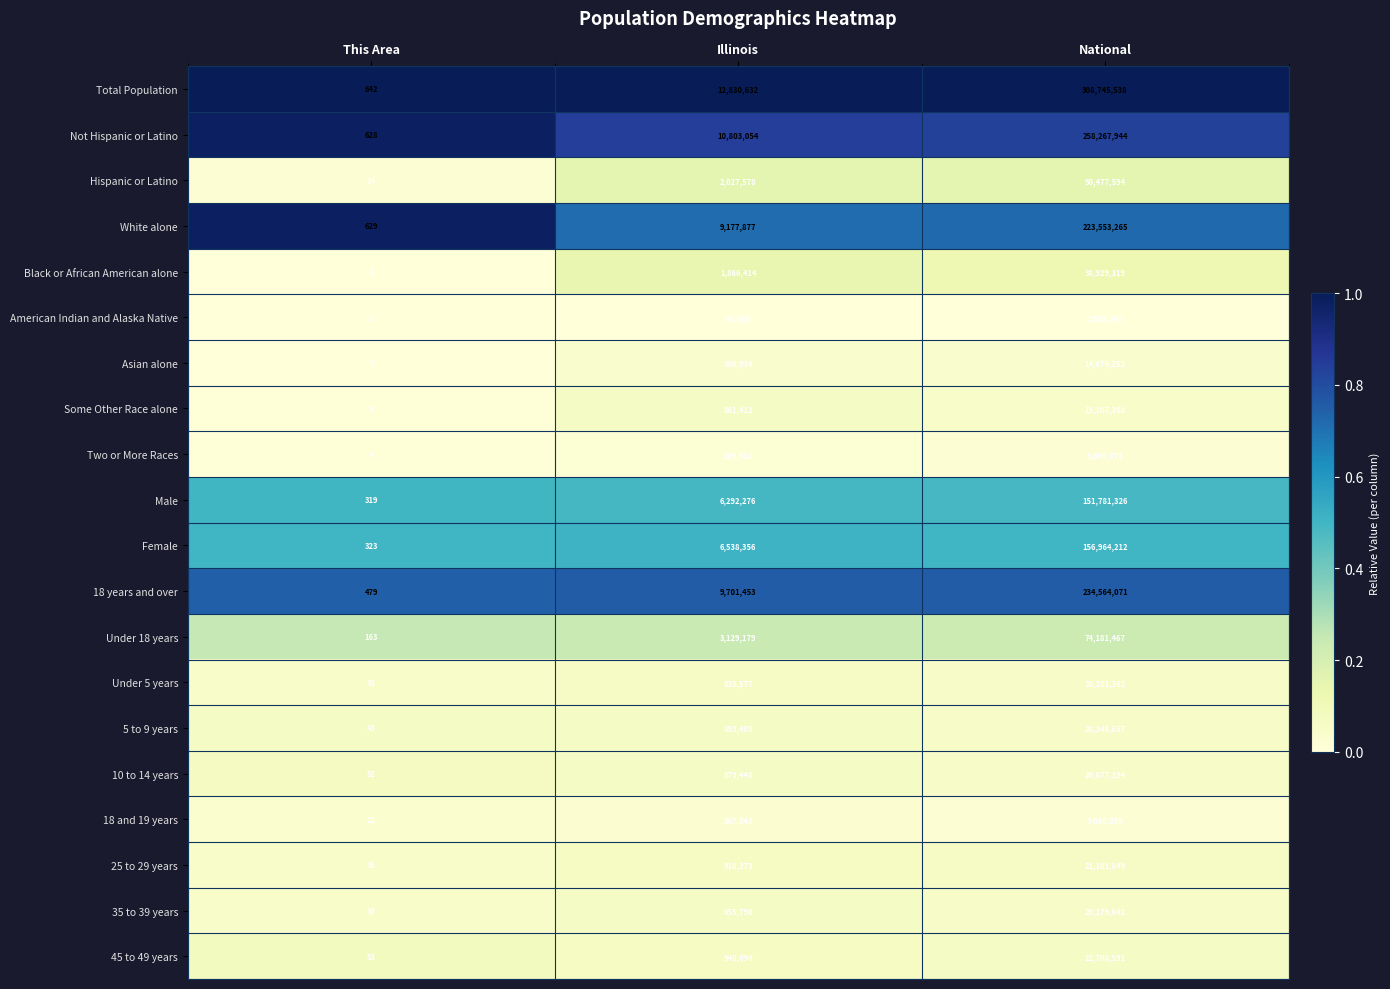

What is the sum of the Hispanic or Latino values at Illinois and National?

52505172